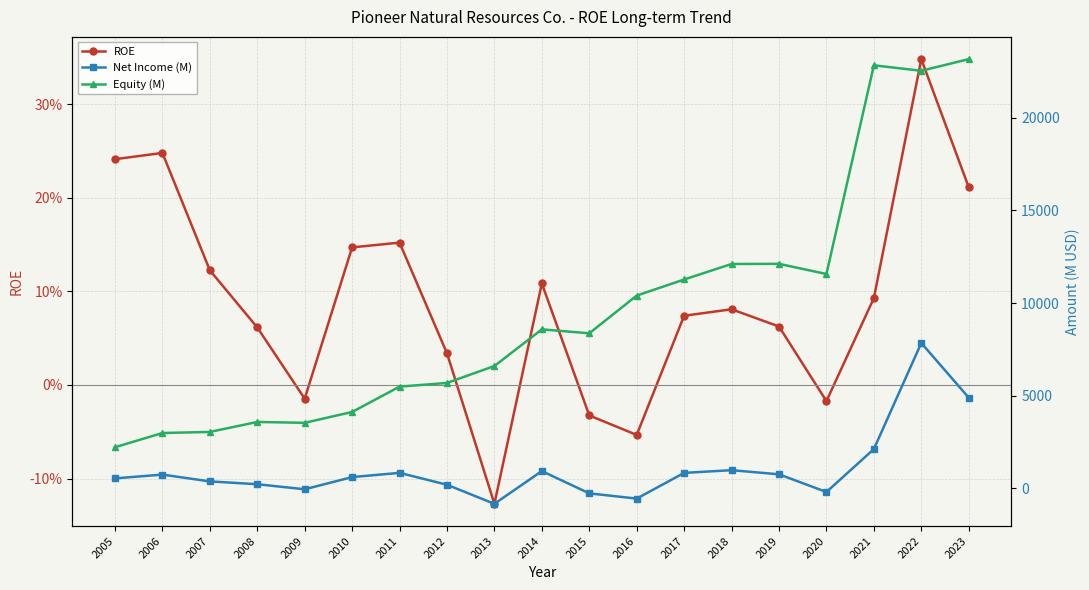

How many interior local peaks does the ROE series have?

5